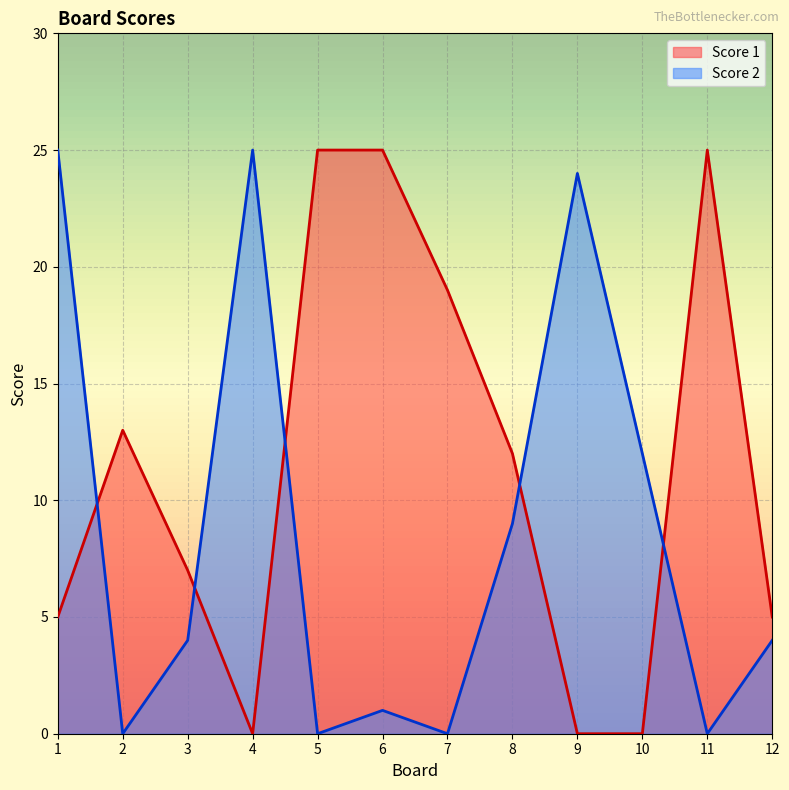

Rank the categories by Score 1 value from highest to lowest.

5, 6, 11, 7, 2, 8, 3, 1, 12, 4, 9, 10